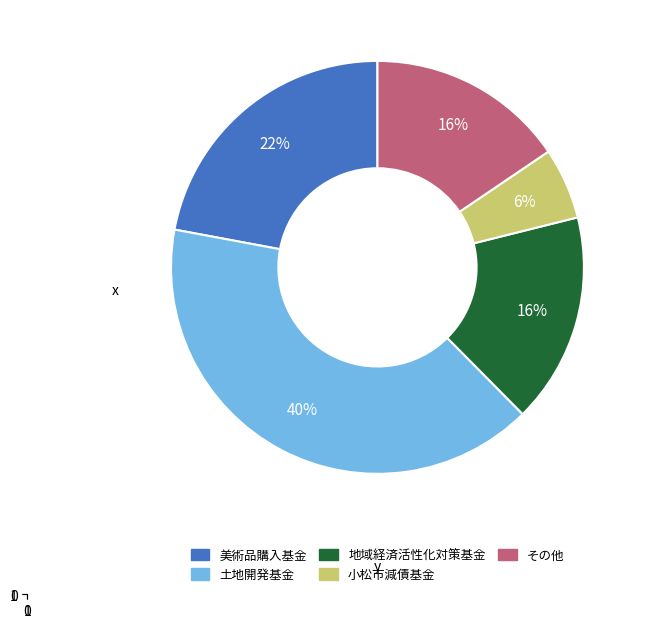

To the nearest percent, what is the average slice percentage?

20%